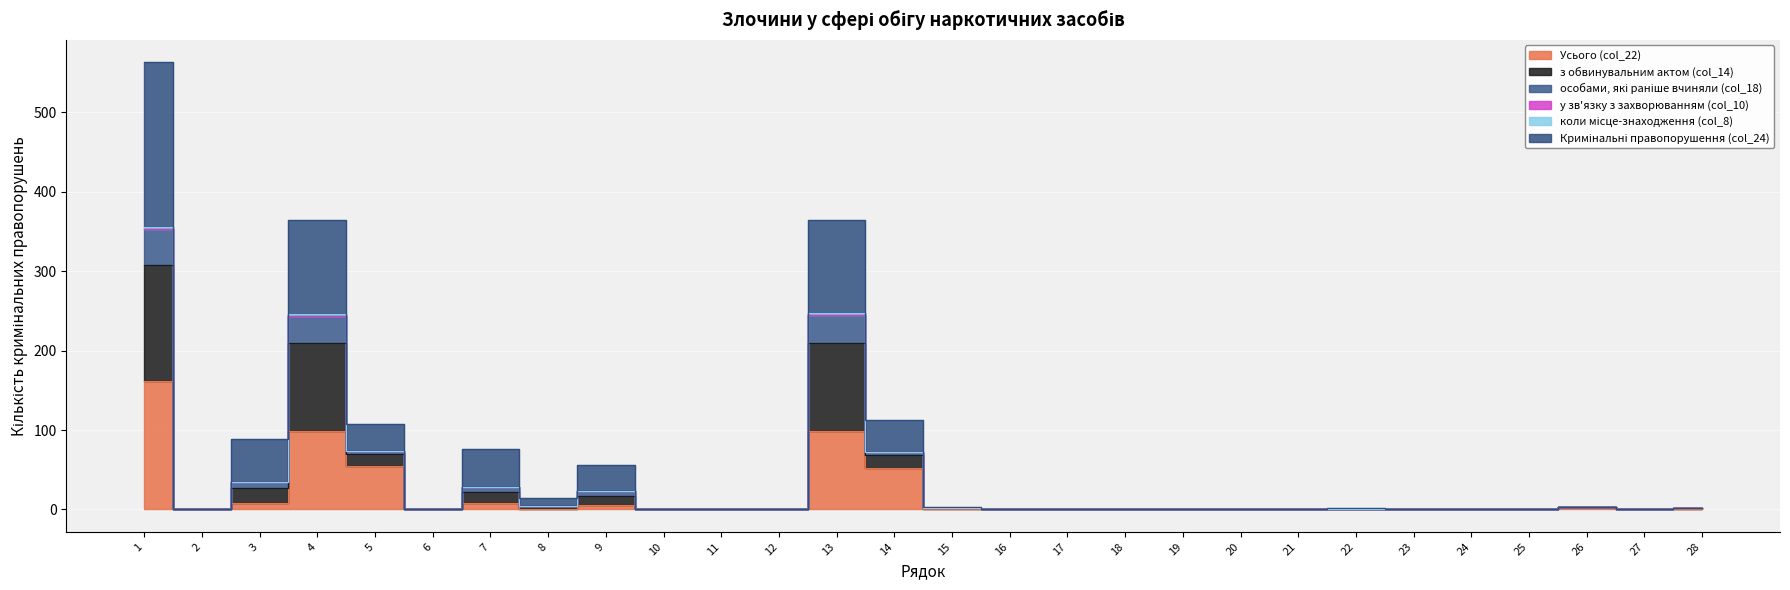

How many interior local peaks does the з обвинувальним актом (col_14) series have?

6